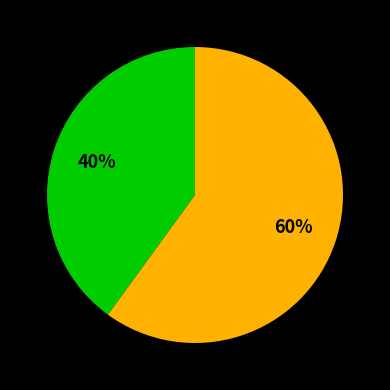

How many segments does this pie chart have?

2